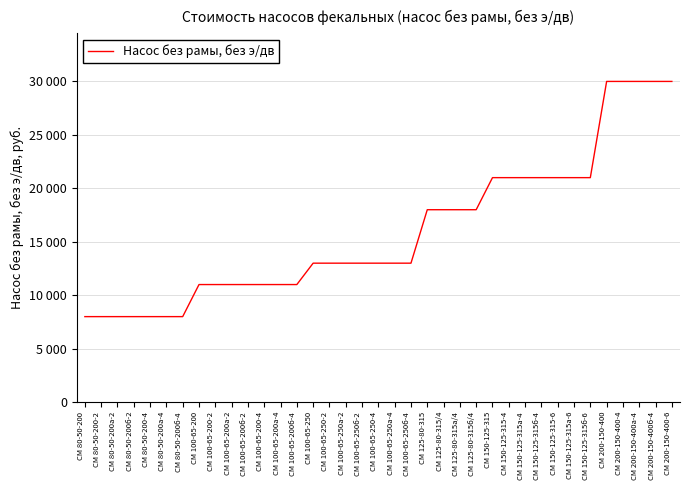

At which label does the data first exceed 13000?

СМ 125-80-315